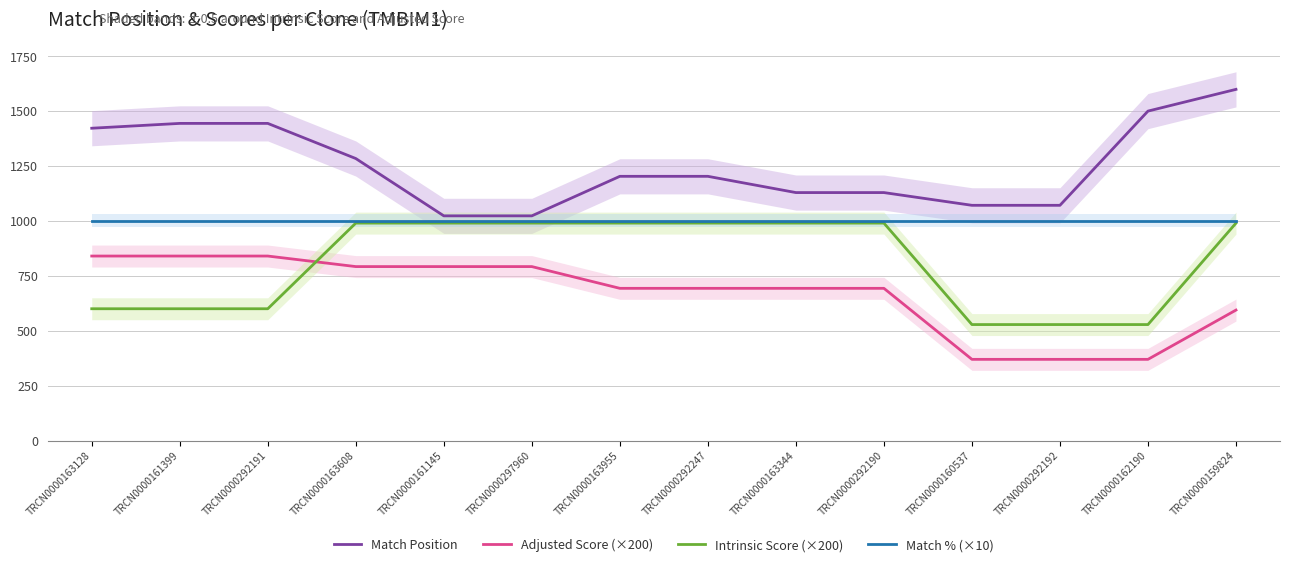

What is the difference between the highest and lowest values at TRCN0000292190?

436.0